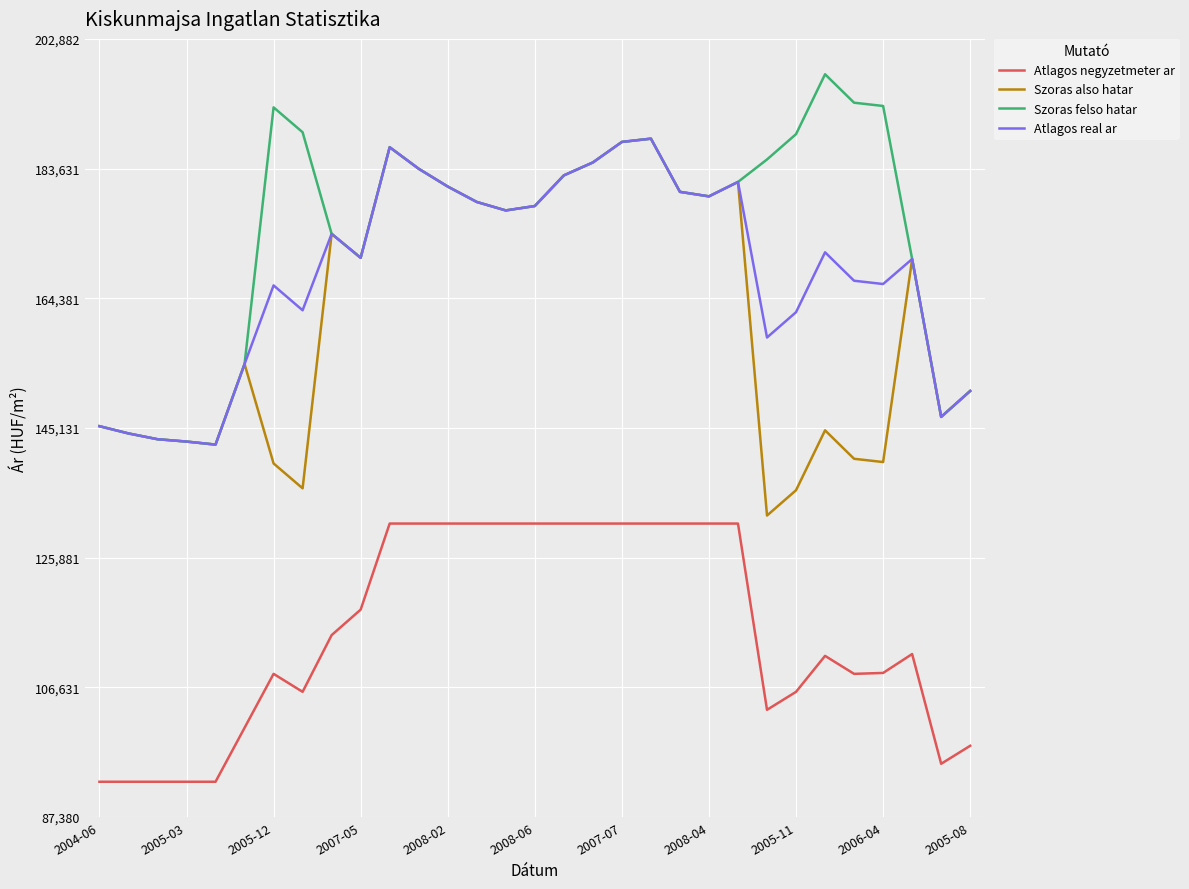

Which series has the largest total across all categories?

Szoras felso hatar